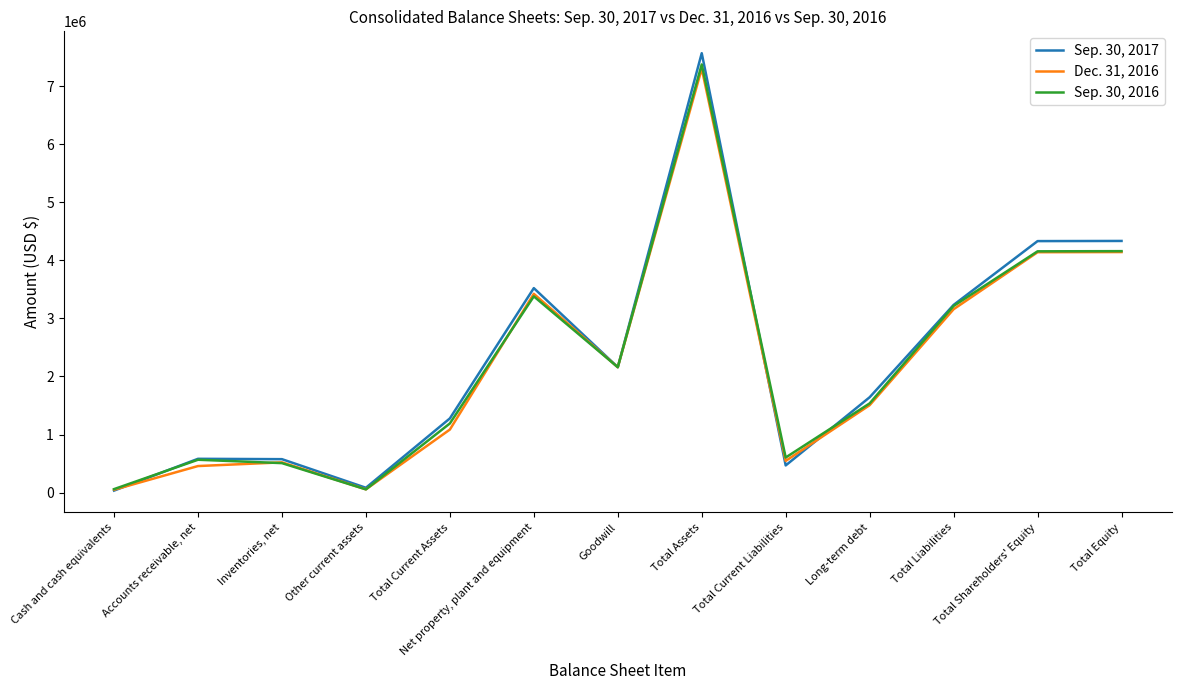

At which category does Sep. 30, 2017 reach its first local valley?

Other current assets